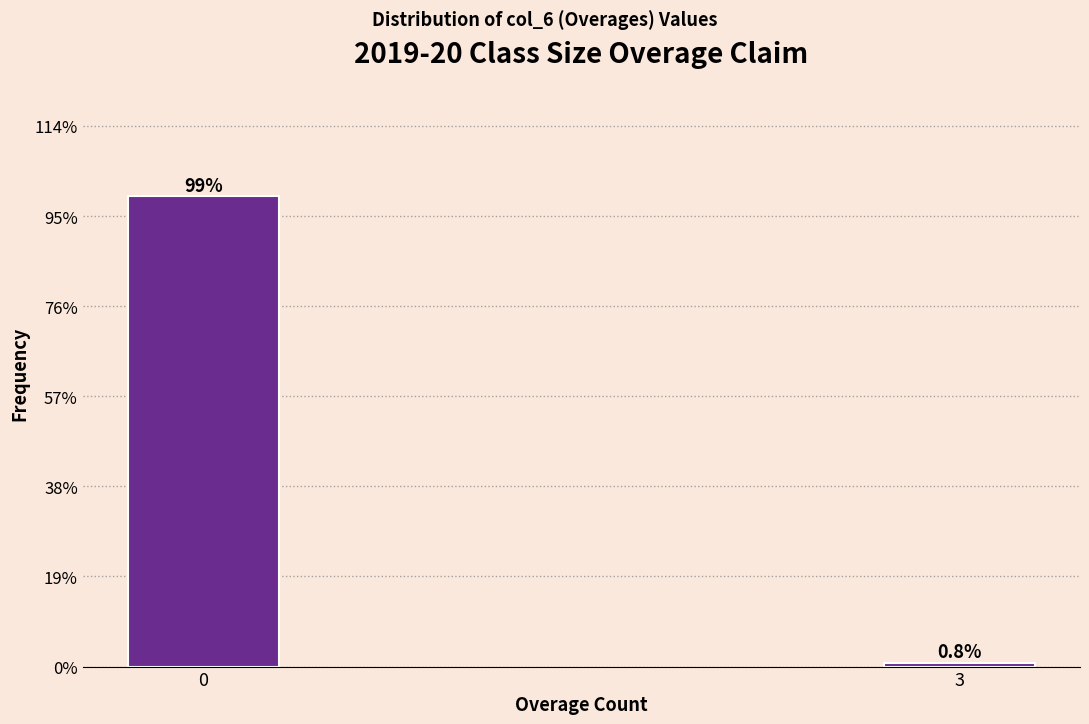

Reading left to right, what are all the values shown in this chart?

99.2	0.8